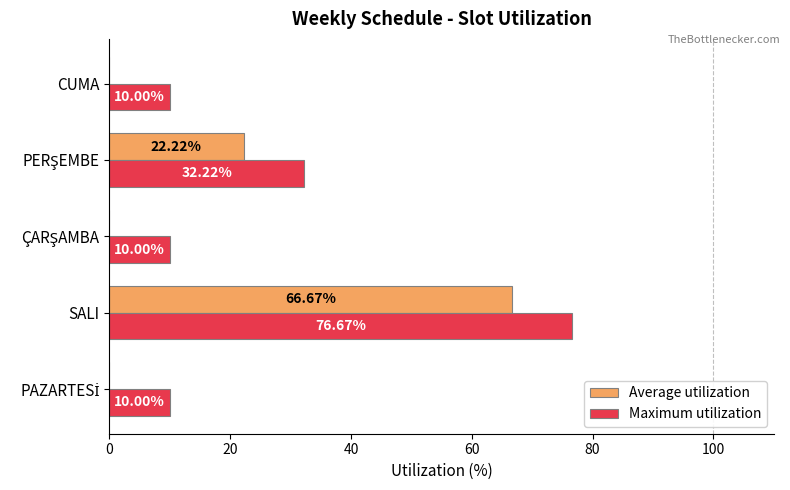

What is the sum of all Maximum utilization values?

138.9